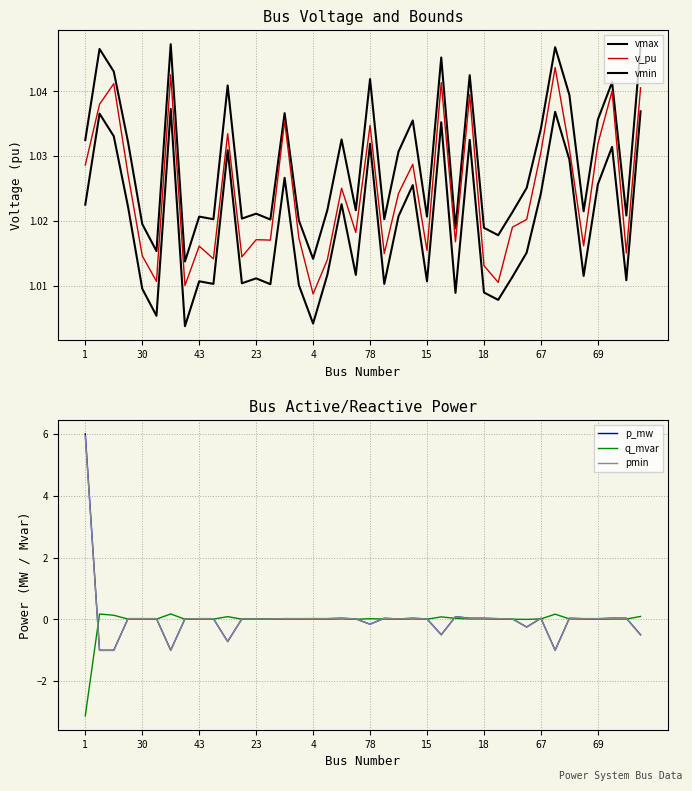

Is it true that q_mvar equals 0.0 at 69?

True